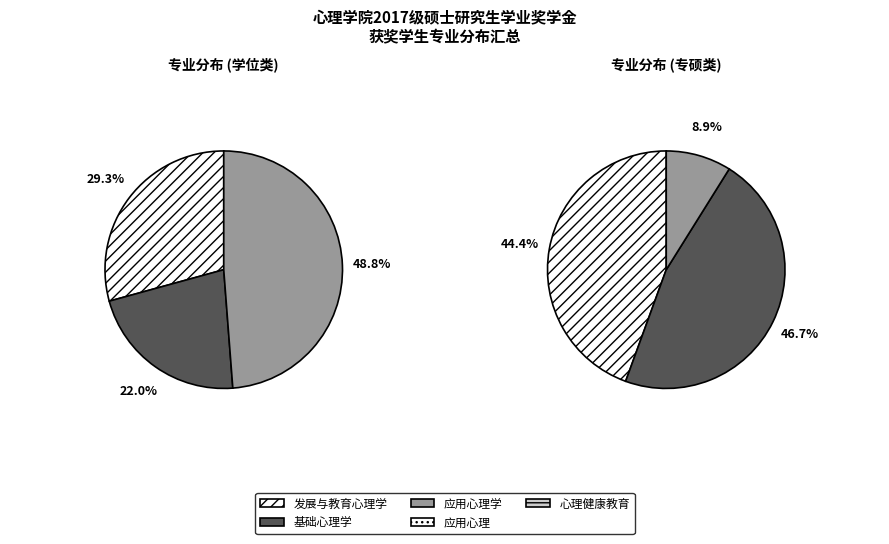

Count the number of slices in the pie.

3